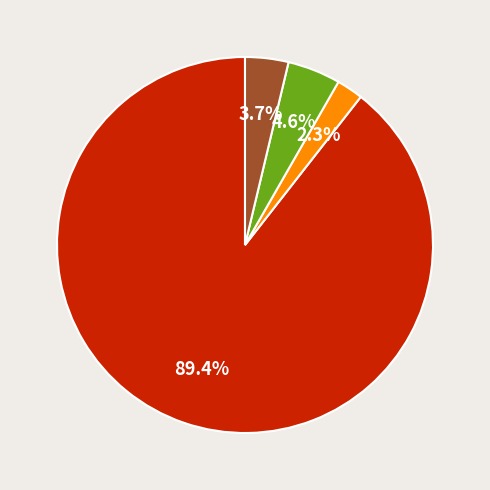

Is there any slice that represents more than half of the pie?

Yes